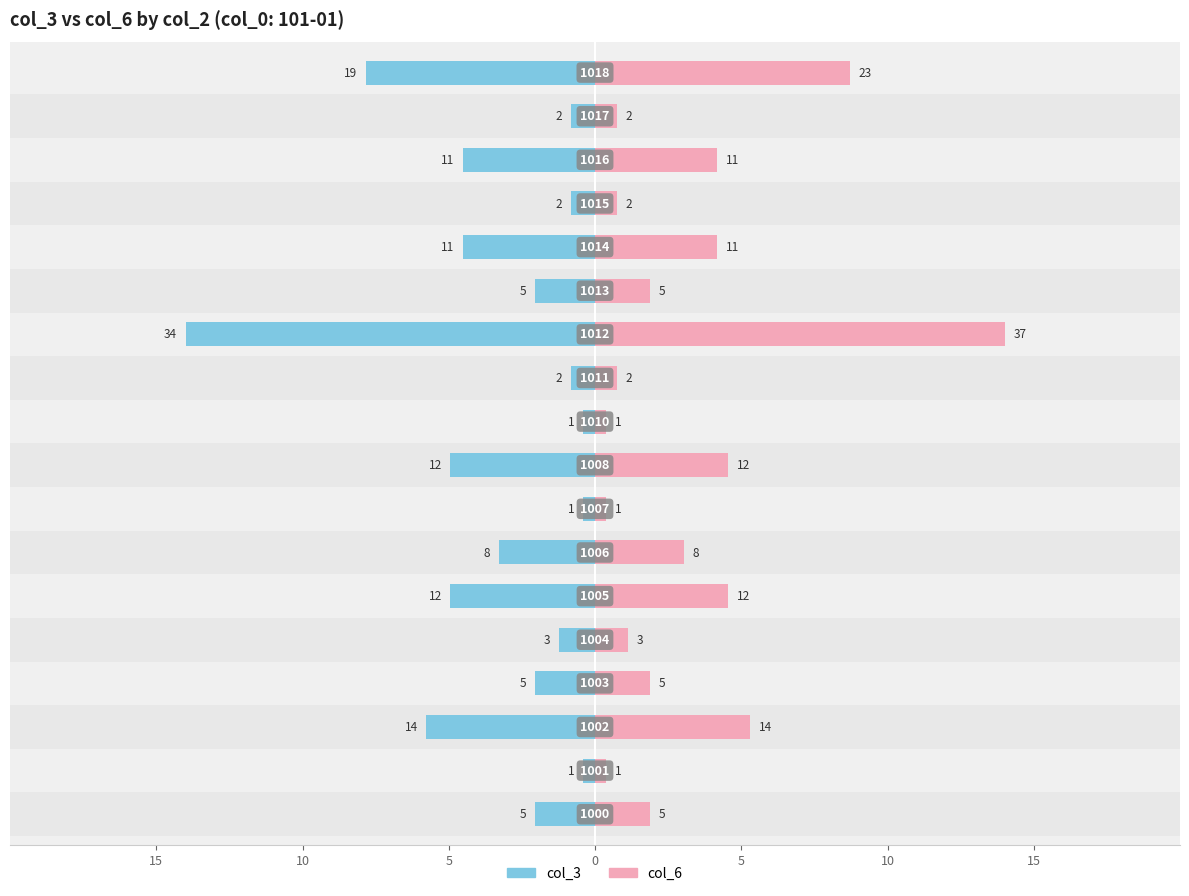

Between 14 and 0, which is larger?

14